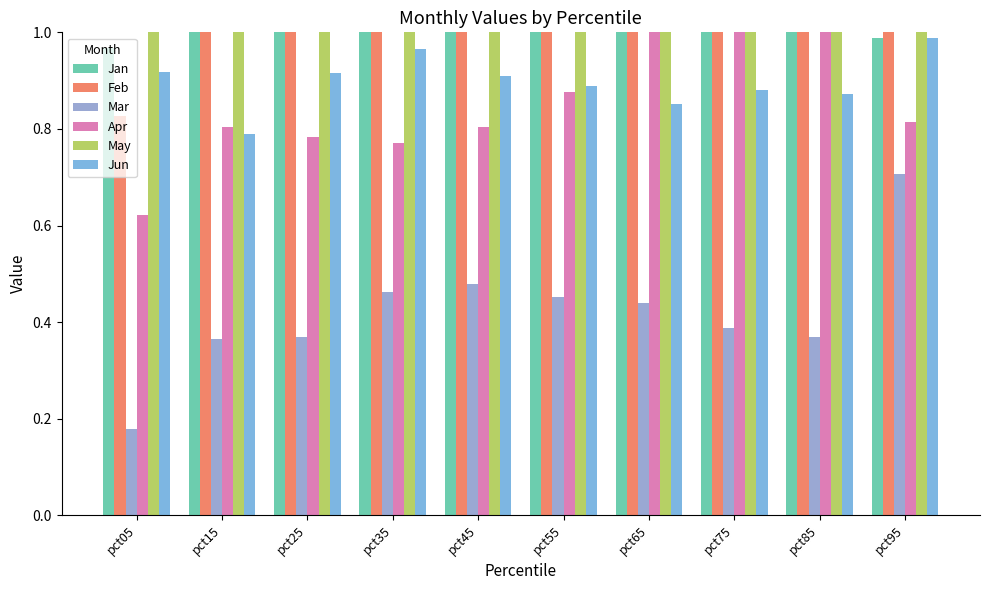

Where is Feb nearest to the value 1?

pct05